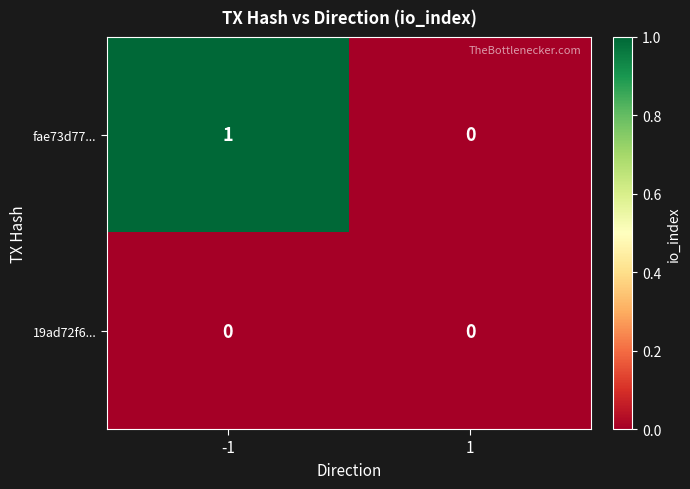

Which series has the largest range (max minus min)?

fae73d77...